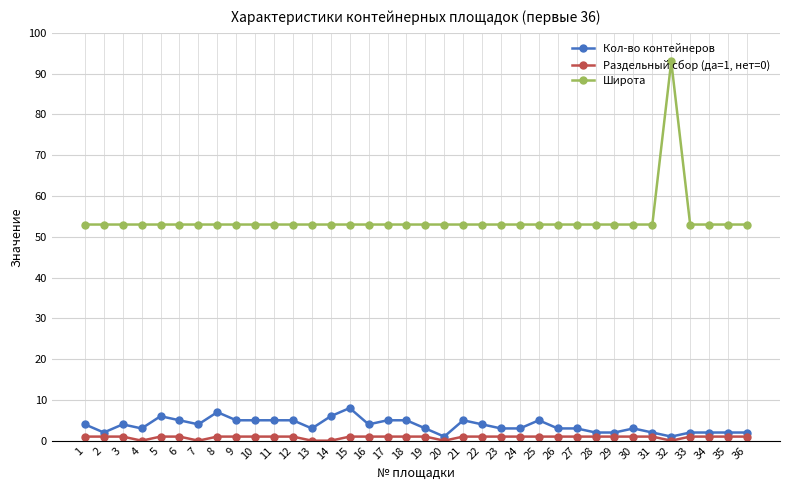

Is it true that Кол-во контейнеров equals 10 at 8?

False